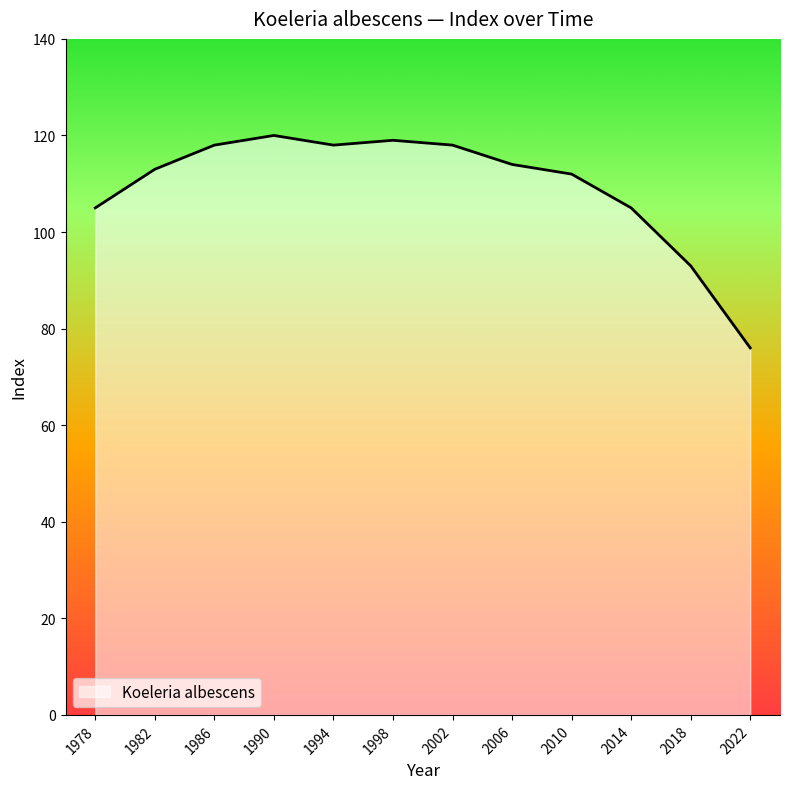

Reading left to right, what are all the values shown in this chart?

1978=105	1982=113	1986=118	1990=120	1994=118	1998=119	2002=118	2006=114	2010=112	2014=105	2018=93	2022=76